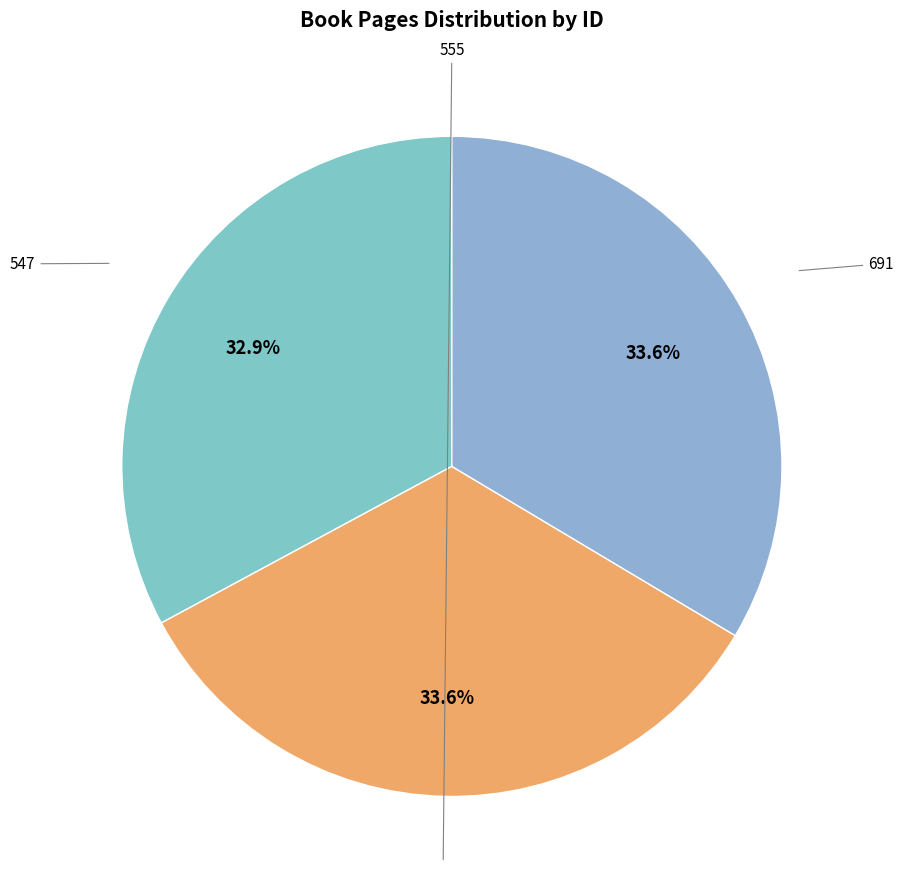

Is there any slice that represents more than half of the pie?

No